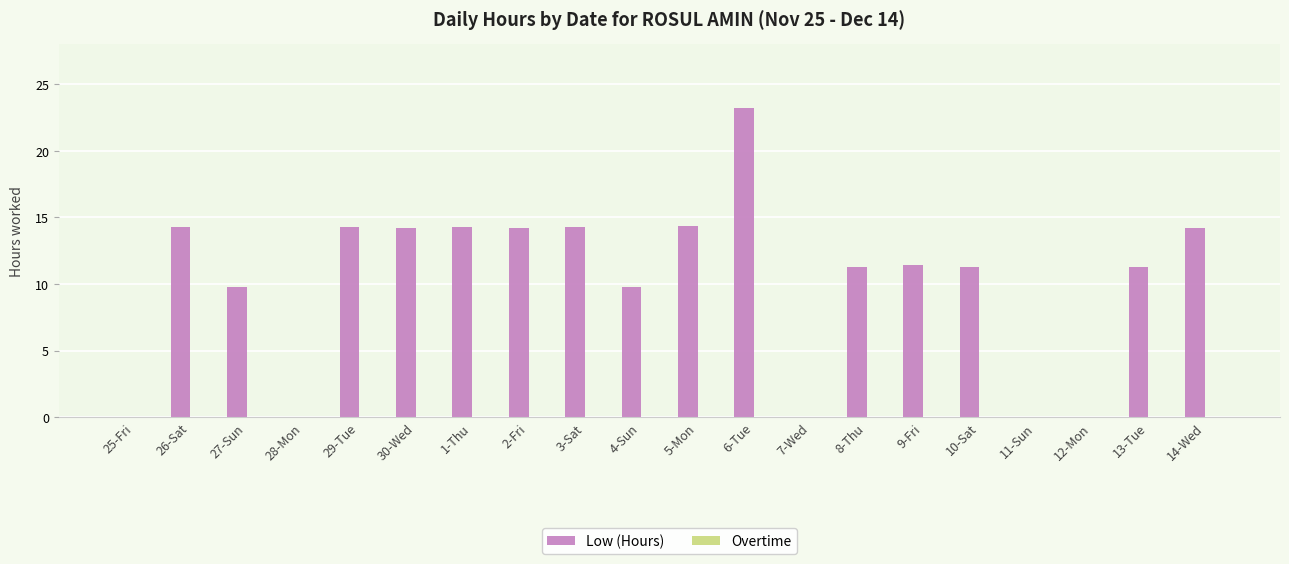

How many distinct data groups are displayed?

1